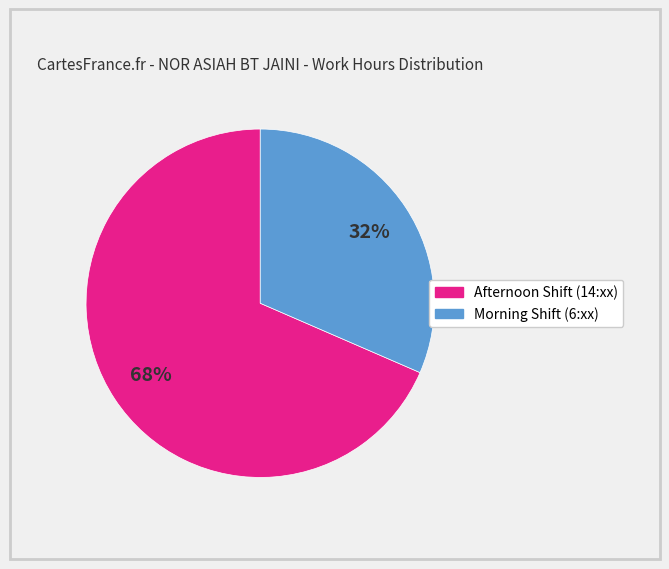

To the nearest percent, what is the average slice percentage?

50%